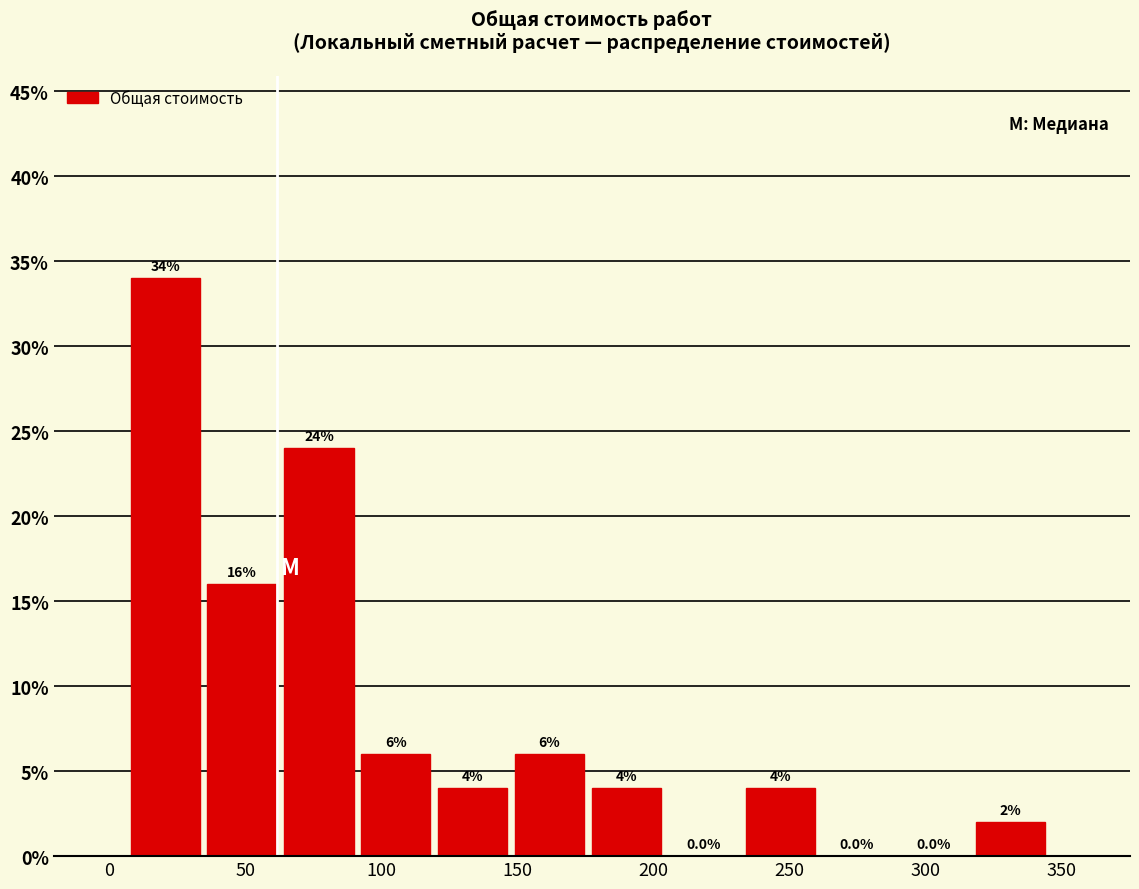

Over which range of the x-axis is the bar tallest?

10 to 35